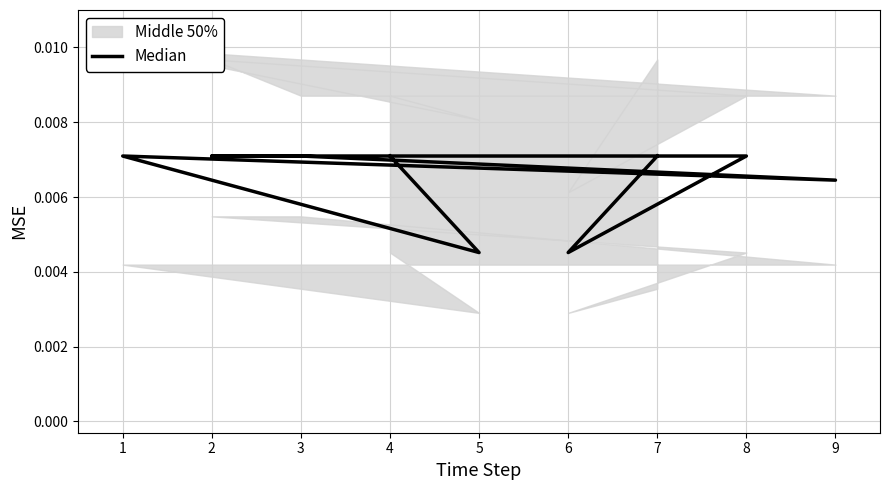

The value at 2 is 0.0. True or false?

True